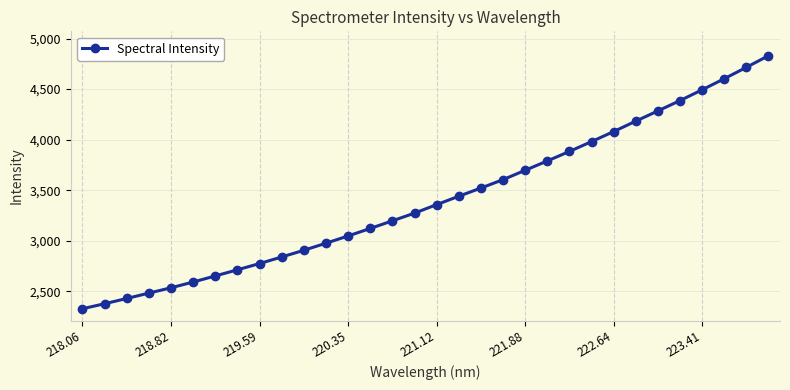

What is the value of the 29th point from the left?

4493.2